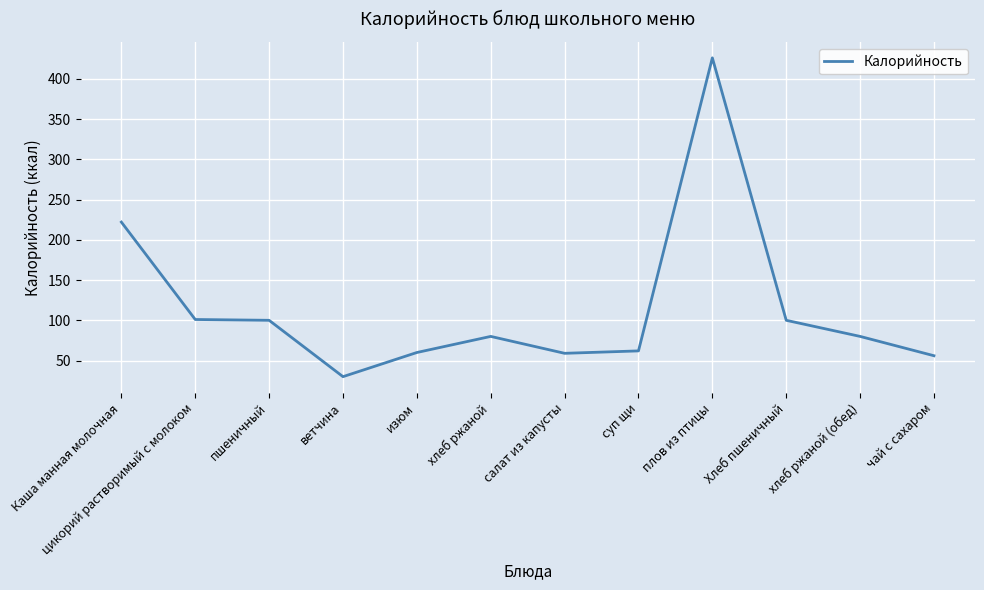

Between ветчина and хлеб ржаной (обед), which is larger?

хлеб ржаной (обед)